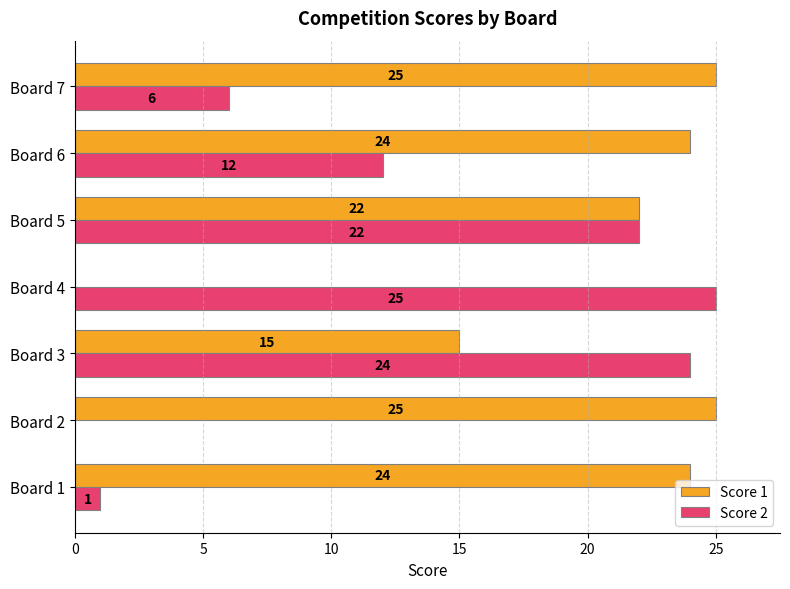

Is the value of Score 1 at Board 6 greater than the value of Score 2 at Board 7?

Yes